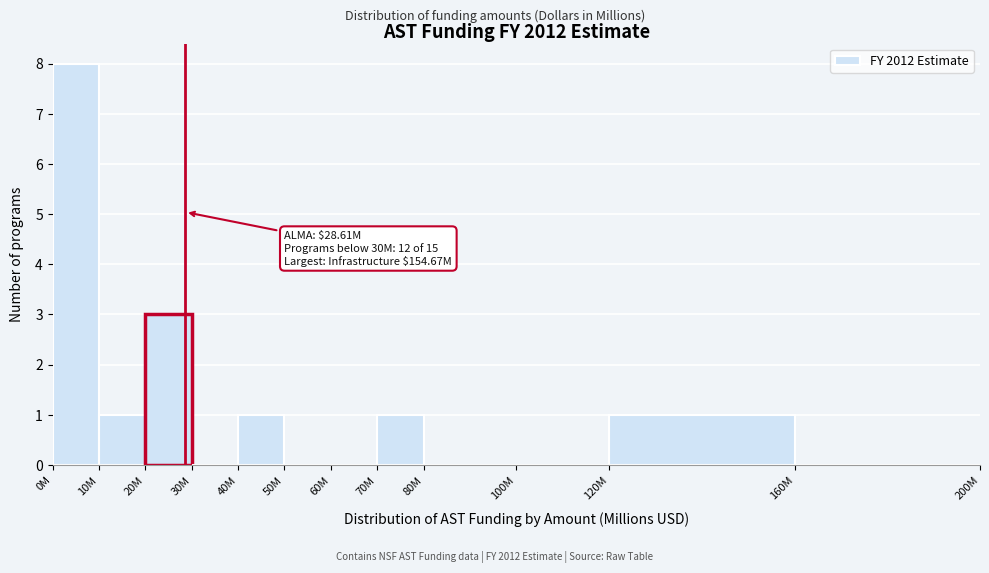

What is the sum of the values at 40M and 20M?

4